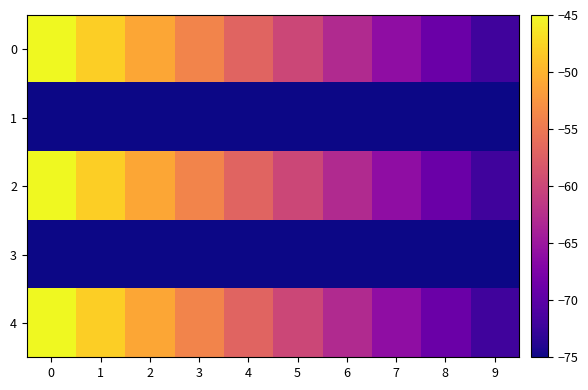

Reading right to left, extract all data points from this chart.

0: 9=-72	8=-69	7=-66	6=-63	5=-60	4=-57	3=-54	2=-51	1=-48	0=-45
1: 9=-75	8=-75	7=-75	6=-75	5=-75	4=-75	3=-75	2=-75	1=-75	0=-75
2: 9=-72	8=-69	7=-66	6=-63	5=-60	4=-57	3=-54	2=-51	1=-48	0=-45
3: 9=-75	8=-75	7=-75	6=-75	5=-75	4=-75	3=-75	2=-75	1=-75	0=-75
4: 9=-72	8=-69	7=-66	6=-63	5=-60	4=-57	3=-54	2=-51	1=-48	0=-45